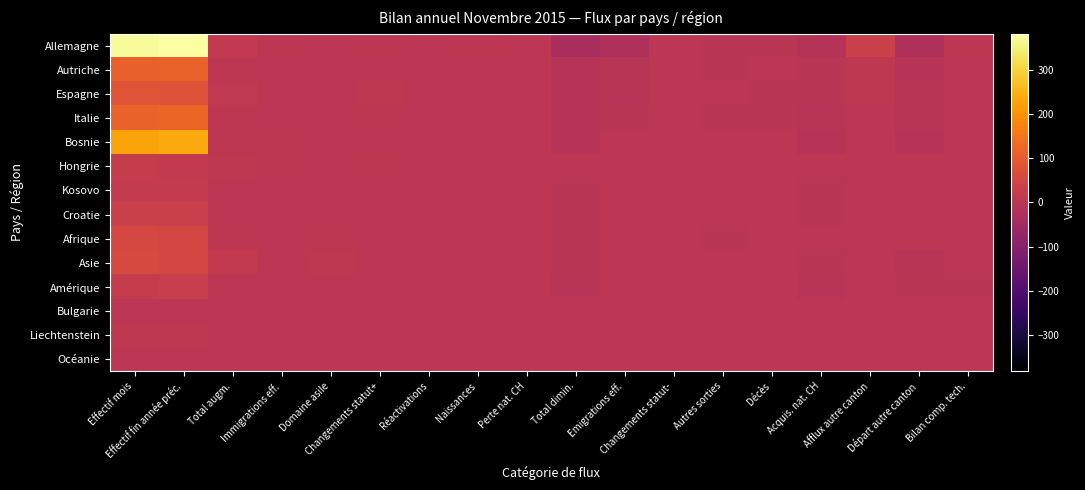

Reading left to right, transcribe all the data shown in this chart.

Allemagne: Effectif mois=373	Effectif fin année préc.=382	Total augm.=14	Immigrations eff.=3	Domaine asile=0	Changements statut+=5	Réactivations=1	Naissances=5	Perte nat. CH=0	Total dimin.=-34	Emigrations eff.=-23	Changements statut-=0	Autres sorties=-1	Décès=-1	Acquis. nat. CH=-9	Afflux autre canton=31	Départ autre canton=-23	Bilan comp. tech.=3
Autriche: Effectif mois=111	Effectif fin année préc.=116	Total augm.=3	Immigrations eff.=1	Domaine asile=0	Changements statut+=2	Réactivations=0	Naissances=0	Perte nat. CH=0	Total dimin.=-8	Emigrations eff.=-5	Changements statut-=0	Autres sorties=-1	Décès=0	Acquis. nat. CH=-2	Afflux autre canton=6	Départ autre canton=-7	Bilan comp. tech.=1
Espagne: Effectif mois=86	Effectif fin année préc.=81	Total augm.=10	Immigrations eff.=2	Domaine asile=0	Changements statut+=6	Réactivations=0	Naissances=2	Perte nat. CH=0	Total dimin.=-7	Emigrations eff.=-4	Changements statut-=0	Autres sorties=0	Décès=-1	Acquis. nat. CH=-2	Afflux autre canton=6	Départ autre canton=-5	Bilan comp. tech.=1
Italie: Effectif mois=114	Effectif fin année préc.=120	Total augm.=5	Immigrations eff.=1	Domaine asile=0	Changements statut+=3	Réactivations=1	Naissances=0	Perte nat. CH=0	Total dimin.=-6	Emigrations eff.=-1	Changements statut-=0	Autres sorties=-1	Décès=-1	Acquis. nat. CH=-3	Afflux autre canton=0	Départ autre canton=-5	Bilan comp. tech.=0
Bosnie: Effectif mois=228	Effectif fin année préc.=236	Total augm.=4	Immigrations eff.=4	Domaine asile=0	Changements statut+=0	Réactivations=0	Naissances=0	Perte nat. CH=0	Total dimin.=-6	Emigrations eff.=0	Changements statut-=0	Autres sorties=0	Décès=0	Acquis. nat. CH=-6	Afflux autre canton=0	Départ autre canton=-6	Bilan comp. tech.=0
Hongrie: Effectif mois=22	Effectif fin année préc.=14	Total augm.=7	Immigrations eff.=3	Domaine asile=0	Changements statut+=4	Réactivations=0	Naissances=0	Perte nat. CH=0	Total dimin.=0	Emigrations eff.=0	Changements statut-=0	Autres sorties=0	Décès=0	Acquis. nat. CH=0	Afflux autre canton=1	Départ autre canton=0	Bilan comp. tech.=0
Kosovo: Effectif mois=16	Effectif fin année préc.=16	Total augm.=1	Immigrations eff.=0	Domaine asile=0	Changements statut+=0	Réactivations=0	Naissances=1	Perte nat. CH=0	Total dimin.=-1	Emigrations eff.=0	Changements statut-=0	Autres sorties=0	Décès=0	Acquis. nat. CH=-1	Afflux autre canton=0	Départ autre canton=0	Bilan comp. tech.=0
Croatie: Effectif mois=32	Effectif fin année préc.=31	Total augm.=0	Immigrations eff.=0	Domaine asile=0	Changements statut+=0	Réactivations=0	Naissances=0	Perte nat. CH=0	Total dimin.=-1	Emigrations eff.=0	Changements statut-=0	Autres sorties=0	Décès=0	Acquis. nat. CH=-1	Afflux autre canton=2	Départ autre canton=0	Bilan comp. tech.=0
Afrique: Effectif mois=54	Effectif fin année préc.=50	Total augm.=5	Immigrations eff.=0	Domaine asile=5	Changements statut+=0	Réactivations=0	Naissances=0	Perte nat. CH=0	Total dimin.=-1	Emigrations eff.=0	Changements statut-=0	Autres sorties=-1	Décès=0	Acquis. nat. CH=0	Afflux autre canton=0	Départ autre canton=0	Bilan comp. tech.=0
Asie: Effectif mois=59	Effectif fin année préc.=51	Total augm.=12	Immigrations eff.=2	Domaine asile=8	Changements statut+=1	Réactivations=0	Naissances=1	Perte nat. CH=0	Total dimin.=-1	Emigrations eff.=0	Changements statut-=0	Autres sorties=0	Décès=0	Acquis. nat. CH=-1	Afflux autre canton=0	Départ autre canton=-3	Bilan comp. tech.=0
Amérique: Effectif mois=21	Effectif fin année préc.=25	Total augm.=0	Immigrations eff.=0	Domaine asile=0	Changements statut+=0	Réactivations=0	Naissances=0	Perte nat. CH=0	Total dimin.=-4	Emigrations eff.=0	Changements statut-=0	Autres sorties=0	Décès=0	Acquis. nat. CH=-4	Afflux autre canton=2	Départ autre canton=-1	Bilan comp. tech.=-1
Bulgarie: Effectif mois=1	Effectif fin année préc.=0	Total augm.=1	Immigrations eff.=0	Domaine asile=0	Changements statut+=1	Réactivations=0	Naissances=0	Perte nat. CH=0	Total dimin.=0	Emigrations eff.=0	Changements statut-=0	Autres sorties=0	Décès=0	Acquis. nat. CH=0	Afflux autre canton=0	Départ autre canton=0	Bilan comp. tech.=0
Liechtenstein: Effectif mois=8	Effectif fin année préc.=7	Total augm.=1	Immigrations eff.=1	Domaine asile=0	Changements statut+=0	Réactivations=0	Naissances=0	Perte nat. CH=0	Total dimin.=0	Emigrations eff.=0	Changements statut-=0	Autres sorties=0	Décès=0	Acquis. nat. CH=0	Afflux autre canton=0	Départ autre canton=0	Bilan comp. tech.=0
Océanie: Effectif mois=2	Effectif fin année préc.=1	Total augm.=1	Immigrations eff.=1	Domaine asile=0	Changements statut+=0	Réactivations=0	Naissances=0	Perte nat. CH=0	Total dimin.=0	Emigrations eff.=0	Changements statut-=0	Autres sorties=0	Décès=0	Acquis. nat. CH=0	Afflux autre canton=0	Départ autre canton=0	Bilan comp. tech.=0